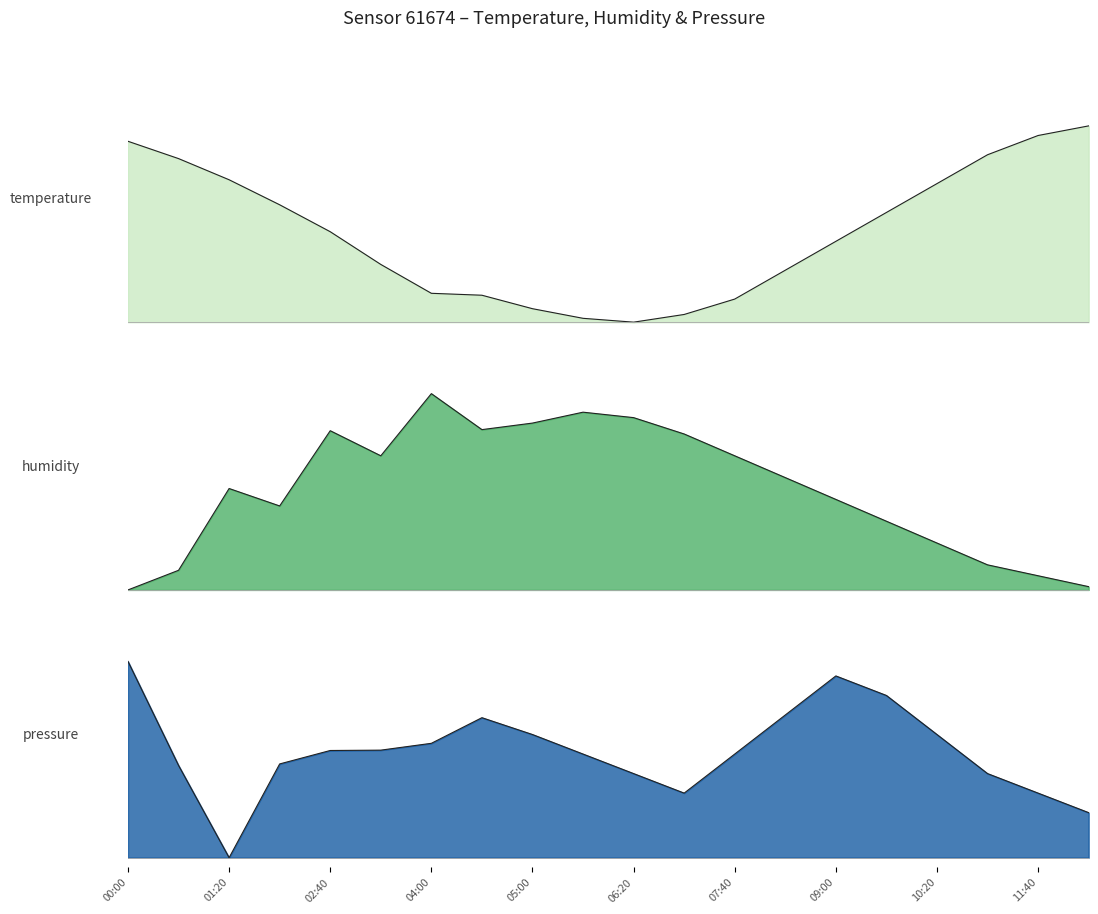

What is the maximum value for humidity?

1.0